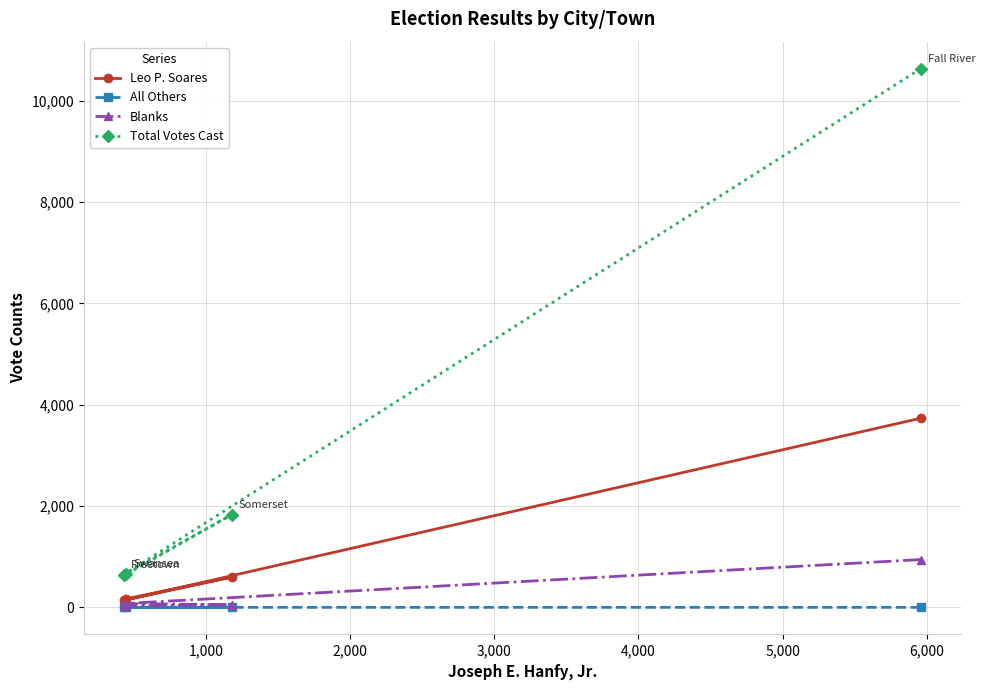

What is the minimum value for Total Votes Cast?

644